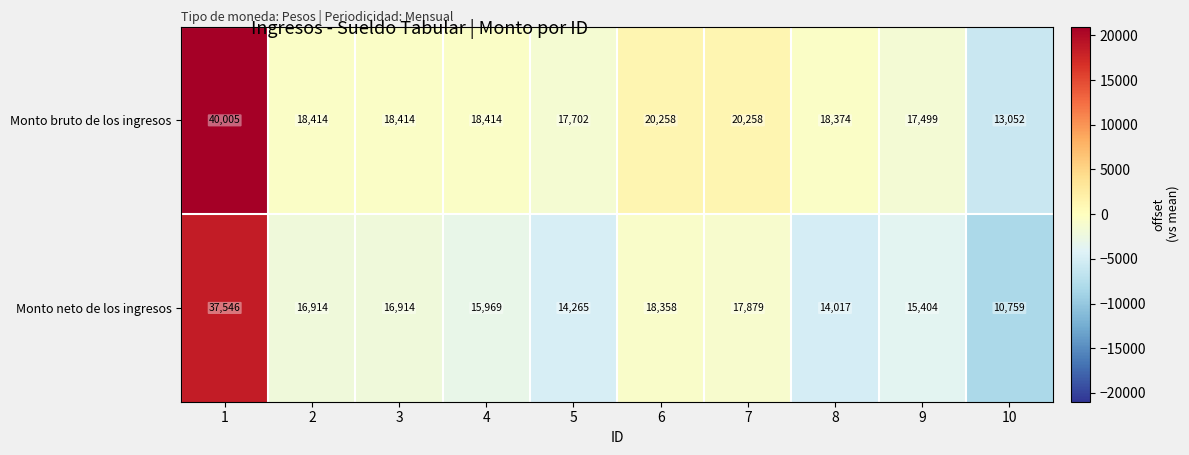

At which category is the sum across all series the highest?

1